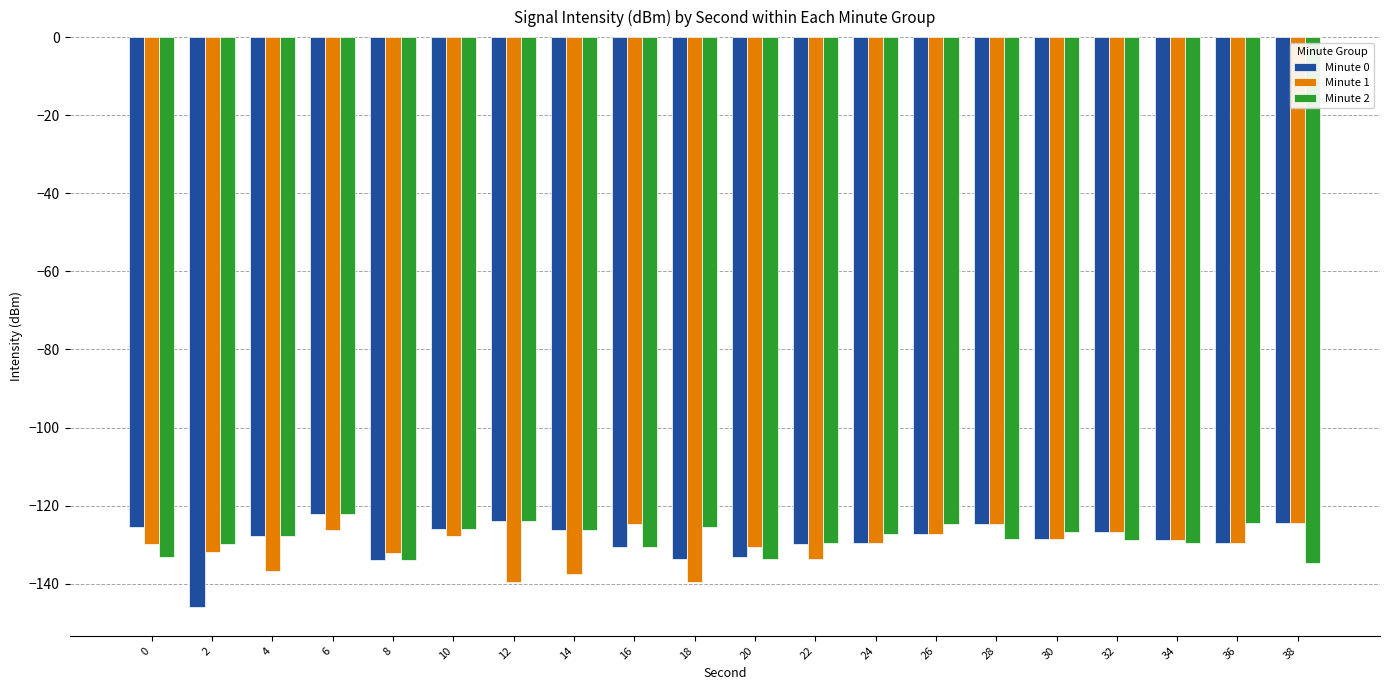

True or false: Minute 1 has a value of -202.2 at 32.

False